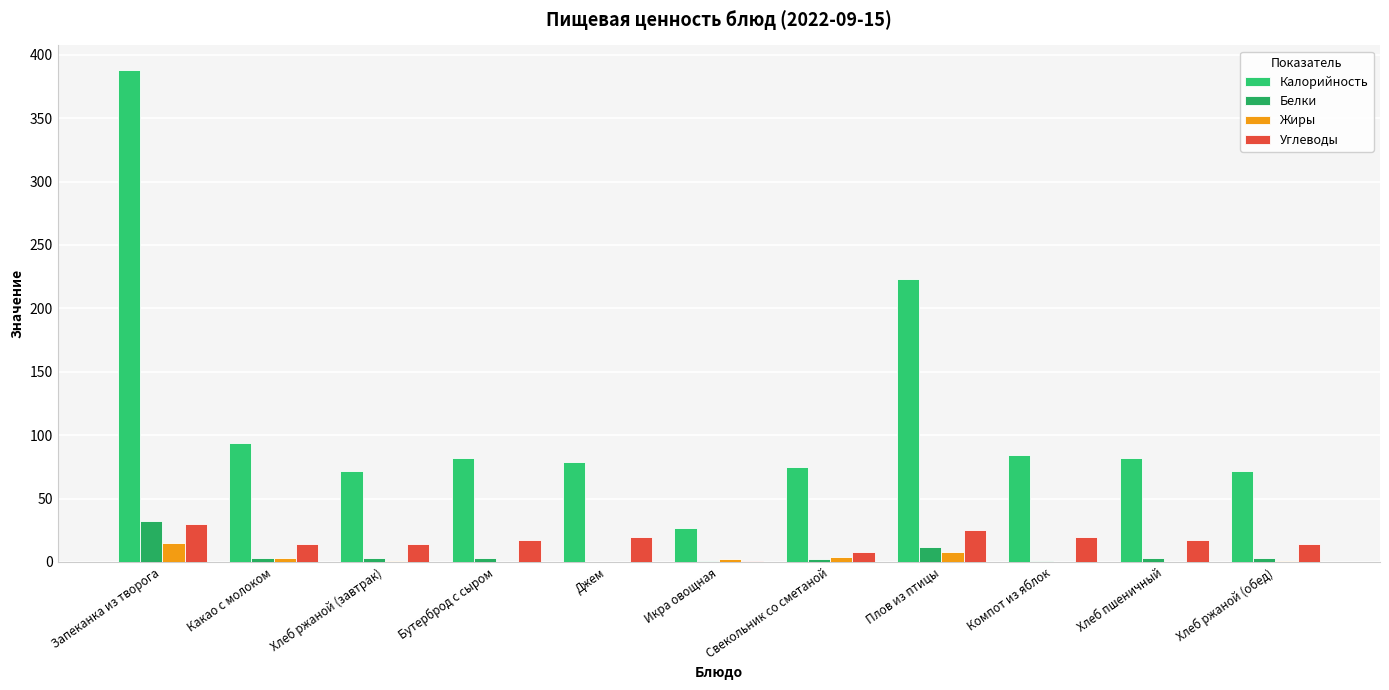

Is the value of Углеводы at Запеканка из творога greater than the value of Белки at Плов из птицы?

Yes